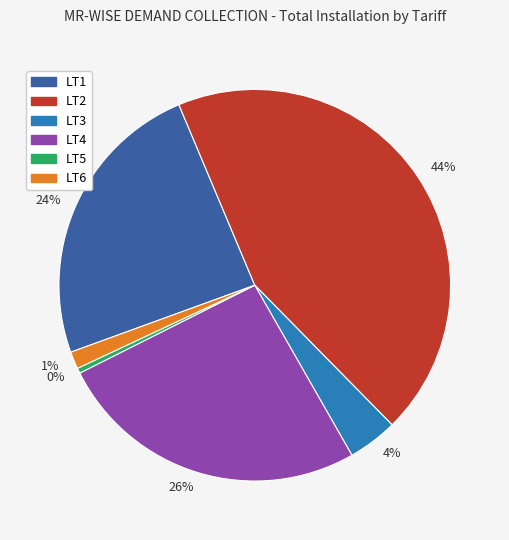

Do LT6 and LT1 together represent more than half of the pie?

No